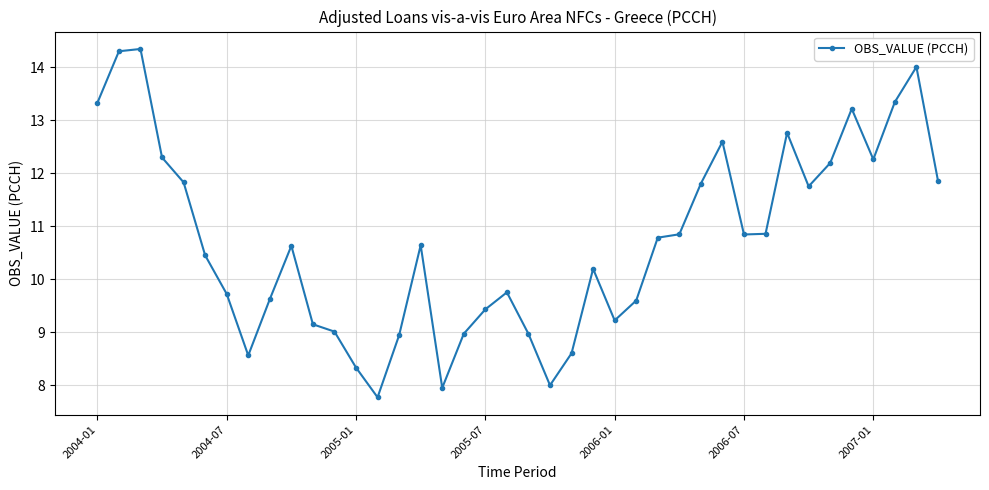

What is the difference between the maximum and minimum values?

6.6